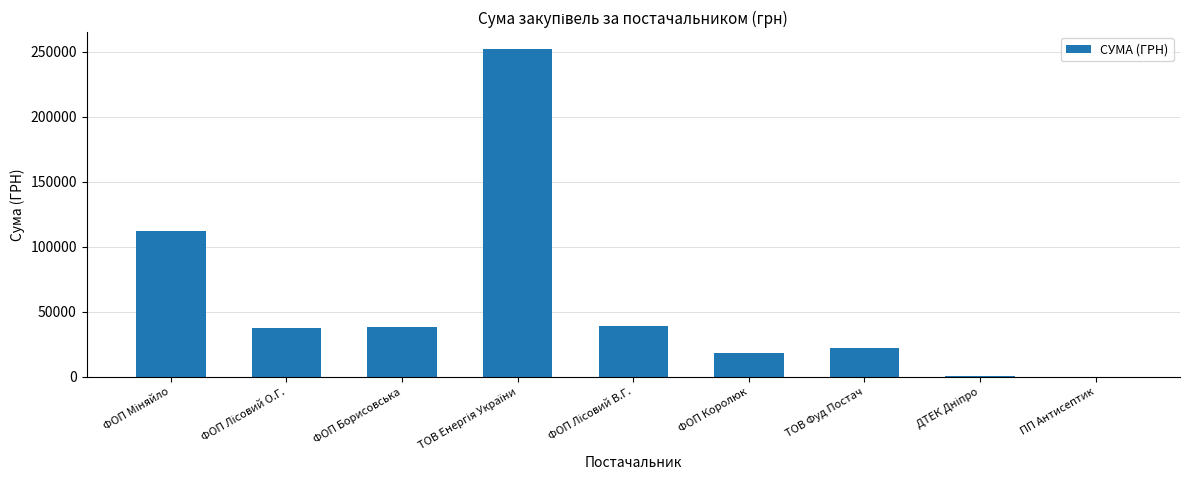

What is the greatest value displayed?

252330.7